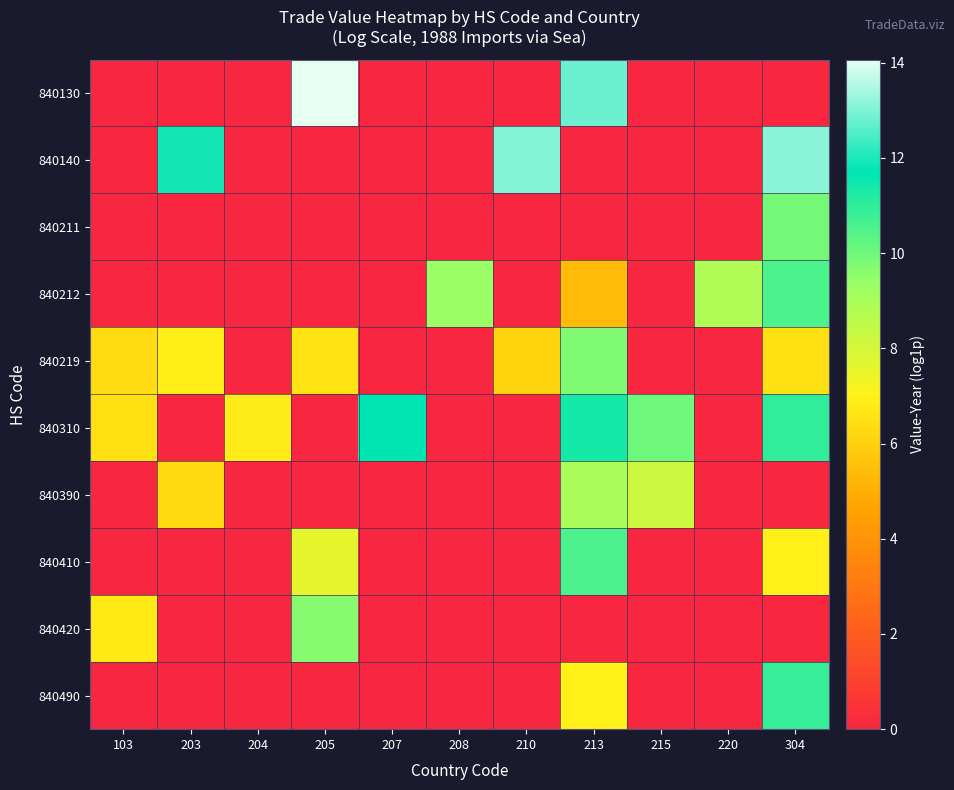

Which has a higher value, 220 or 210?

220